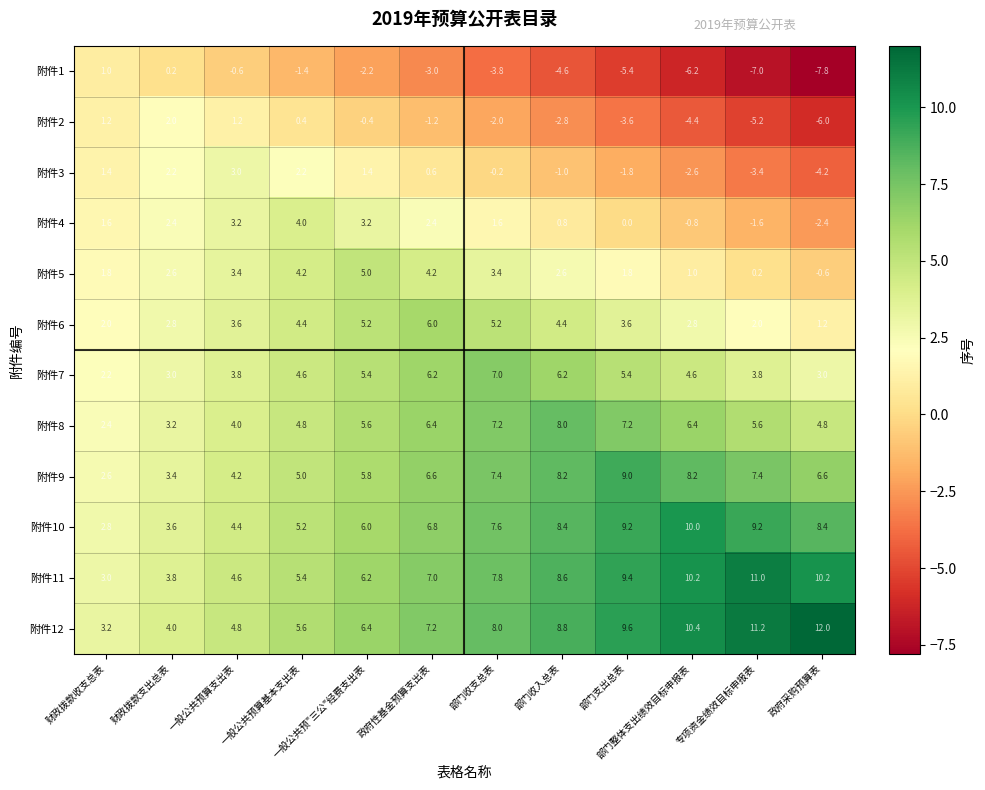

What is the difference between the highest and lowest values at 财政拨款支出总表?

3.8